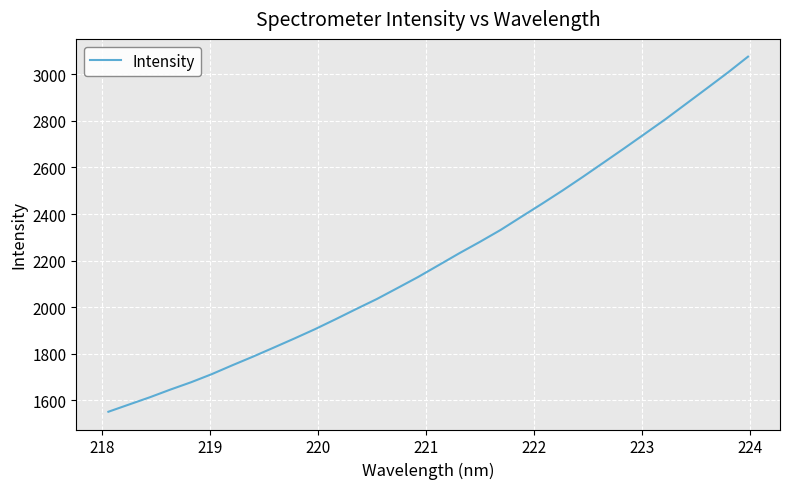

True or false: there are more than 2 points higher than both neighbors.

False